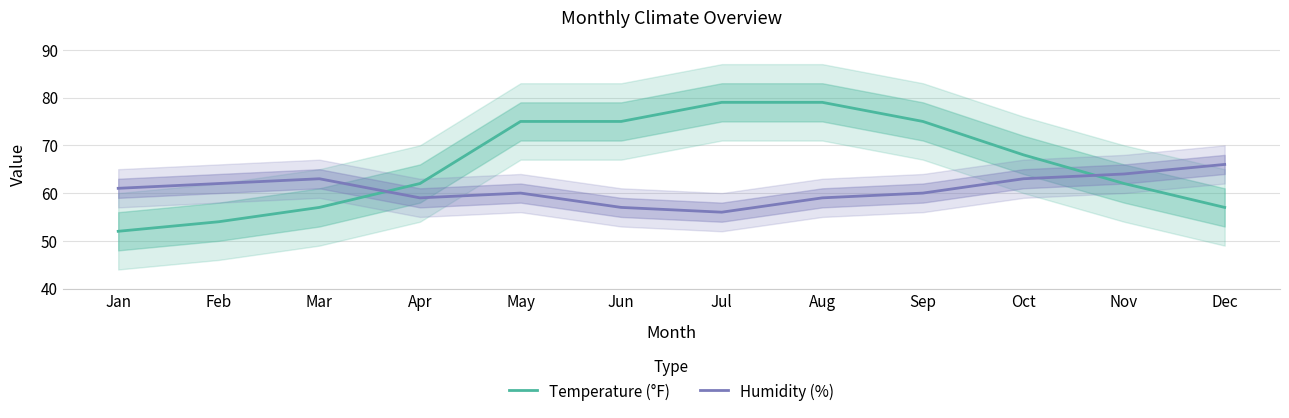

Which label corresponds to the largest value in the chart?

Jul